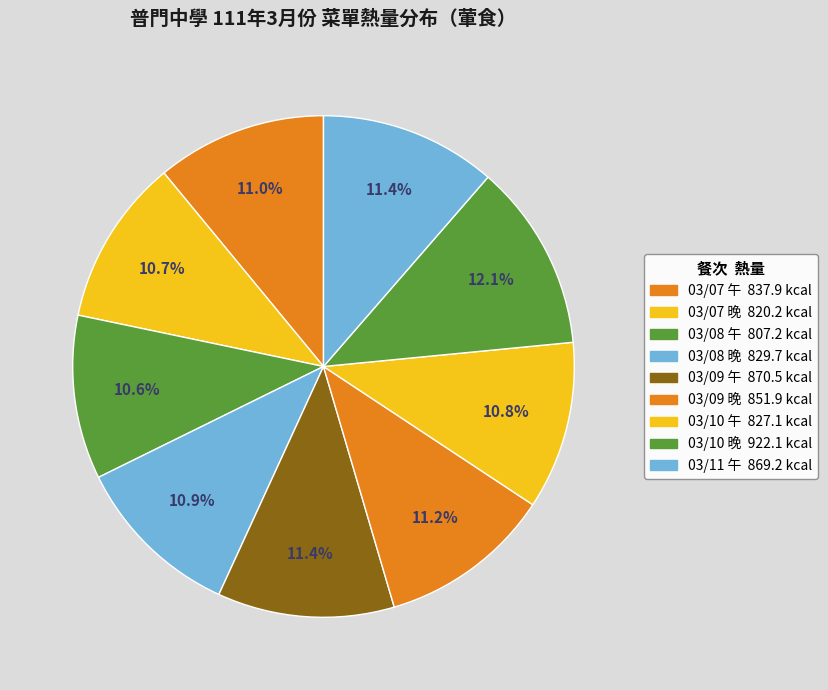

Count the number of slices in the pie.

9